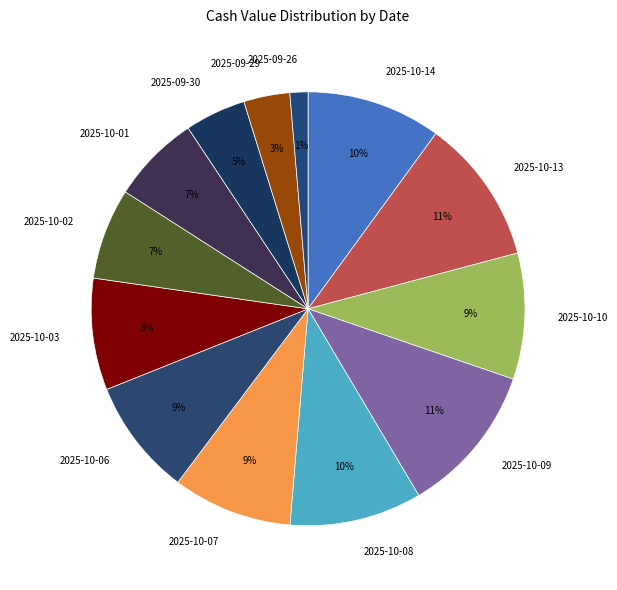

Does 2025-09-26 account for over 50% of the chart?

No